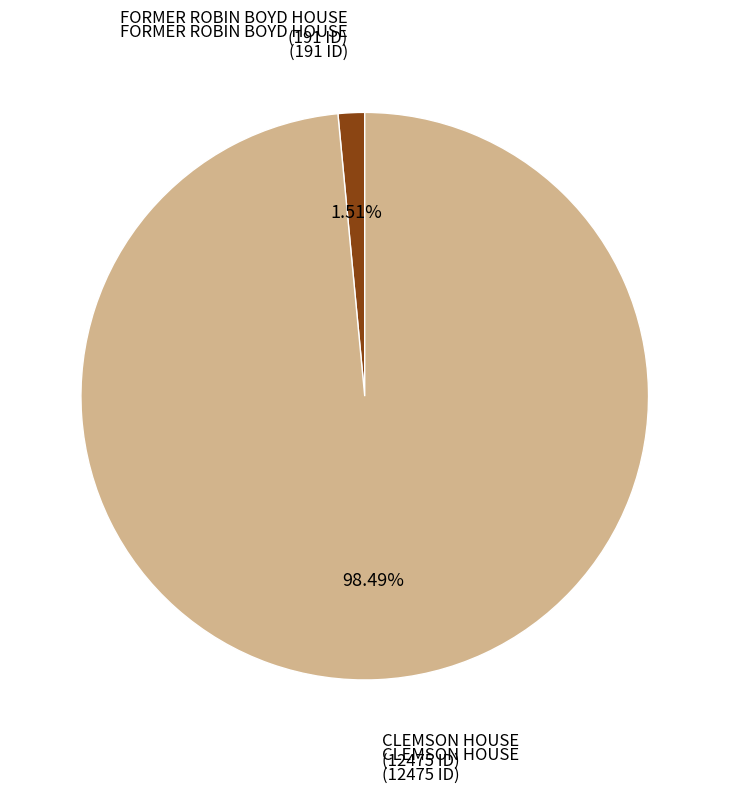

Which category has the biggest portion of the pie?

CLEMSON HOUSE